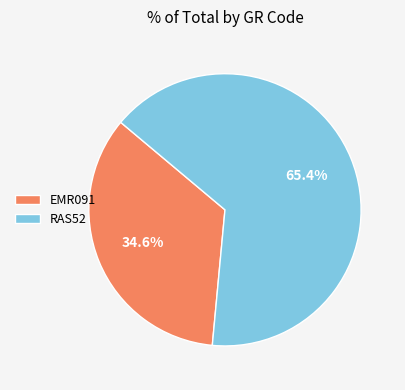

Rank the categories by value from highest to lowest.

RAS52, EMR091